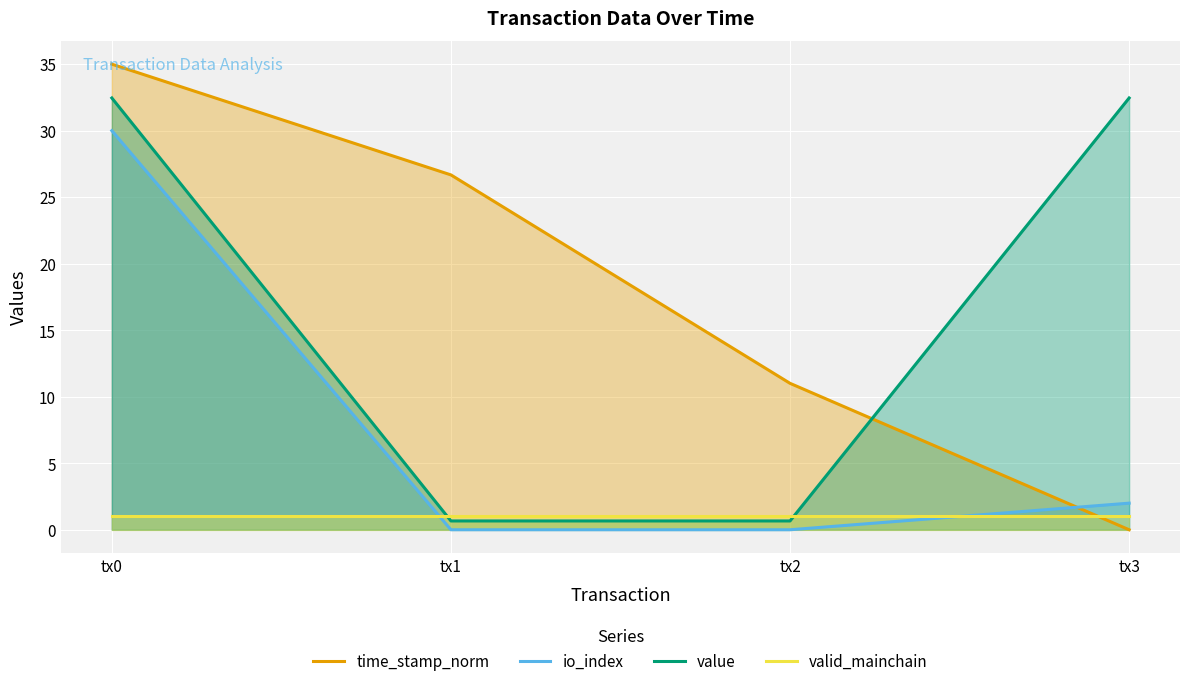

What are all the series names shown in the legend?

time_stamp_norm, io_index, value, valid_mainchain